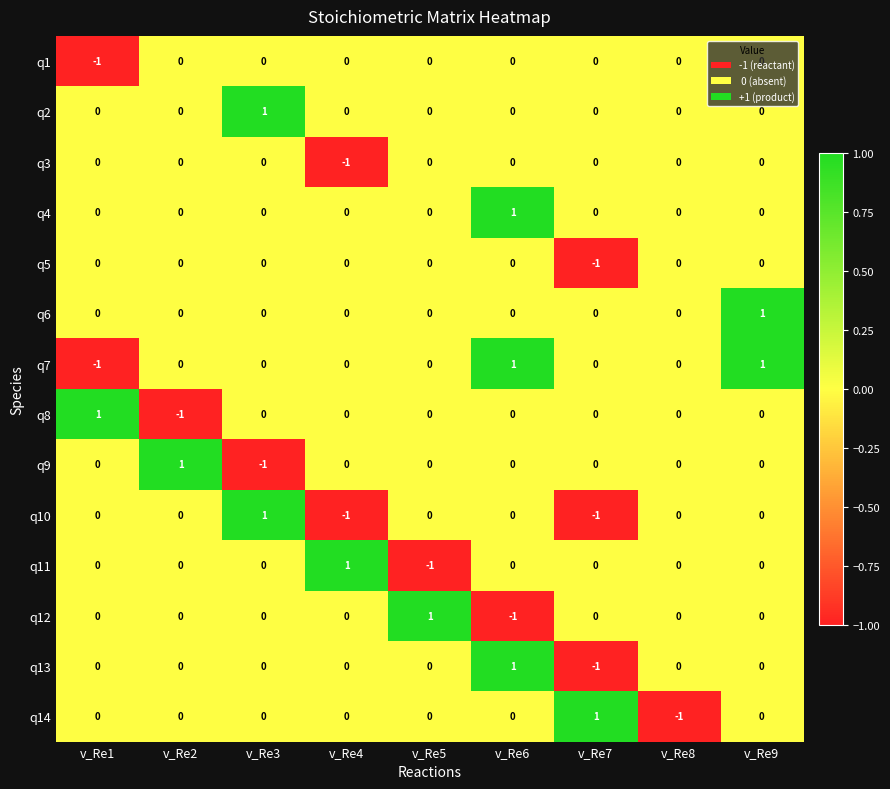

Count the q8 values in the range 0 to 1.

8